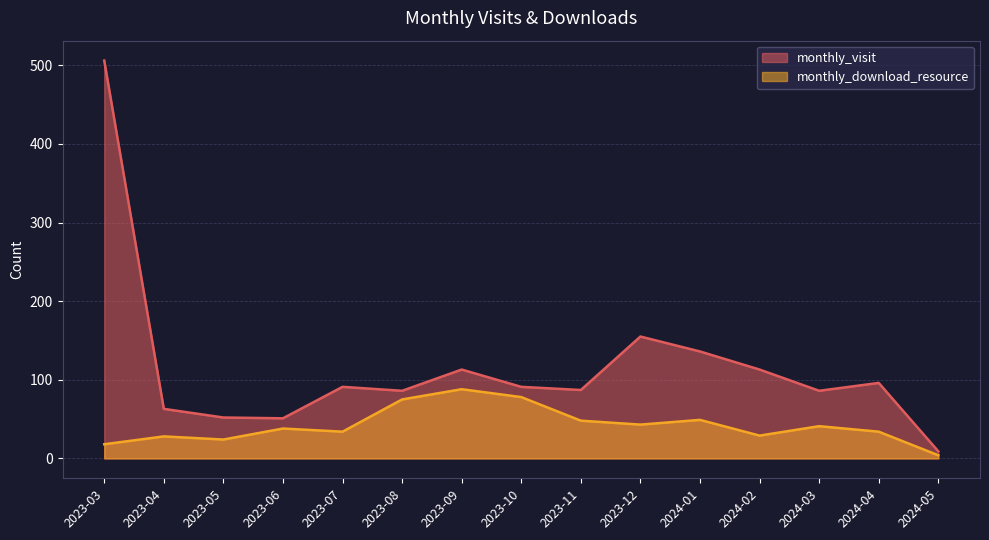

Does the chart have visible grid lines?

Yes